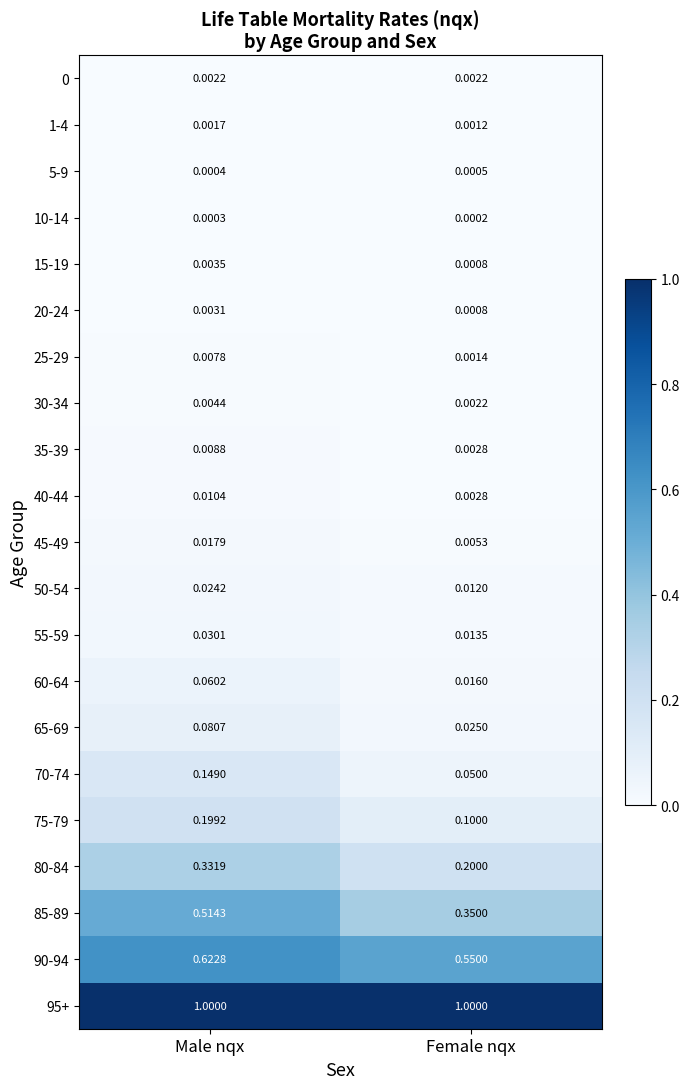

Which series changed the most between Male nqx and Female nqx?

85-89